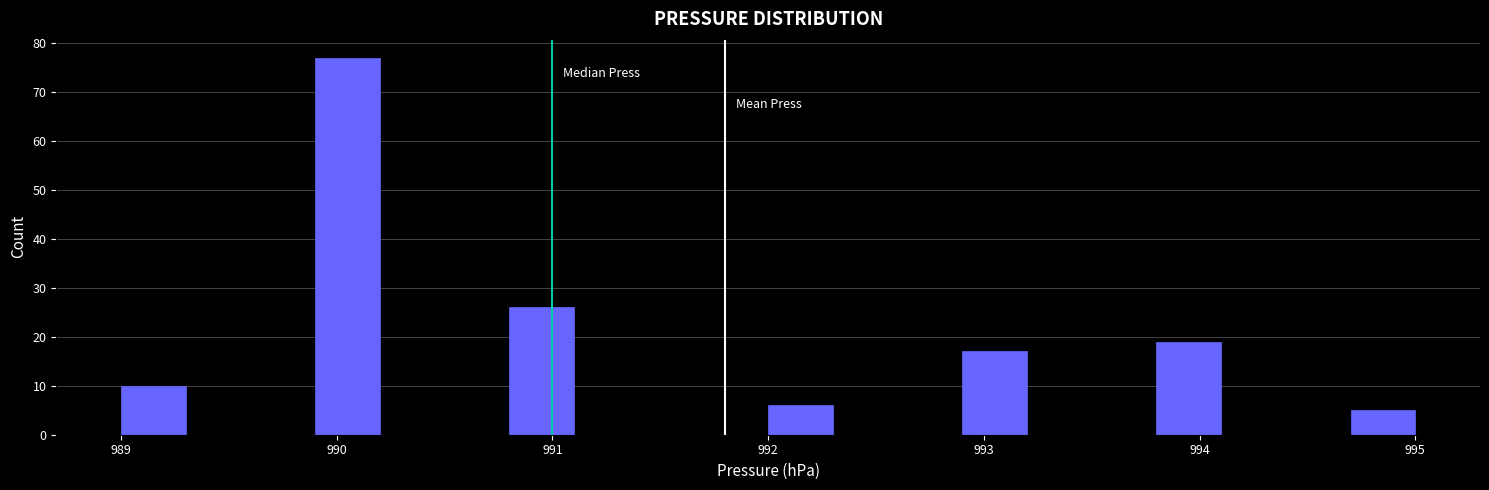

Read against the x-axis, roughly where is the centre of the tallest bar?

990.1